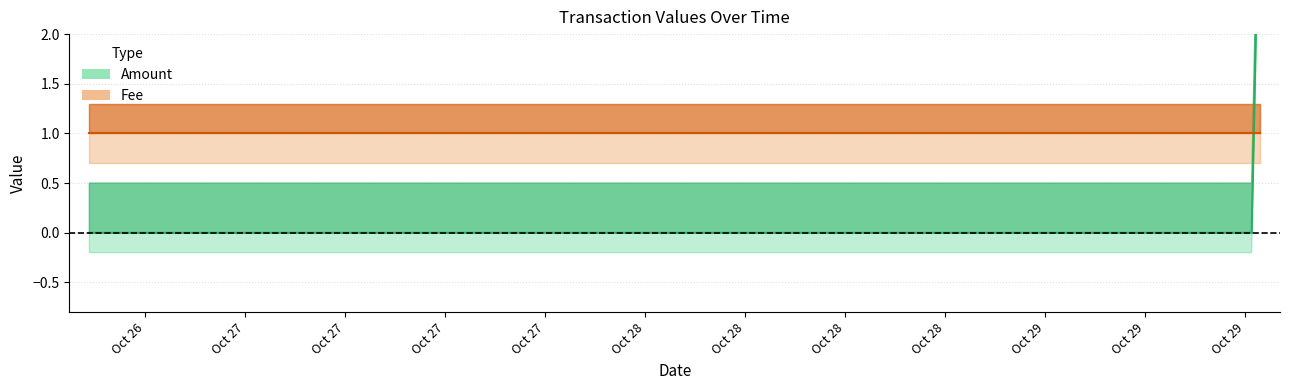

How many values are between 0 and 4?

3